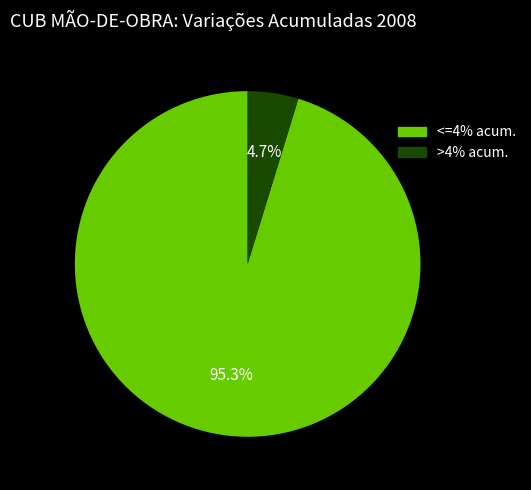

How many segments does this pie chart have?

2